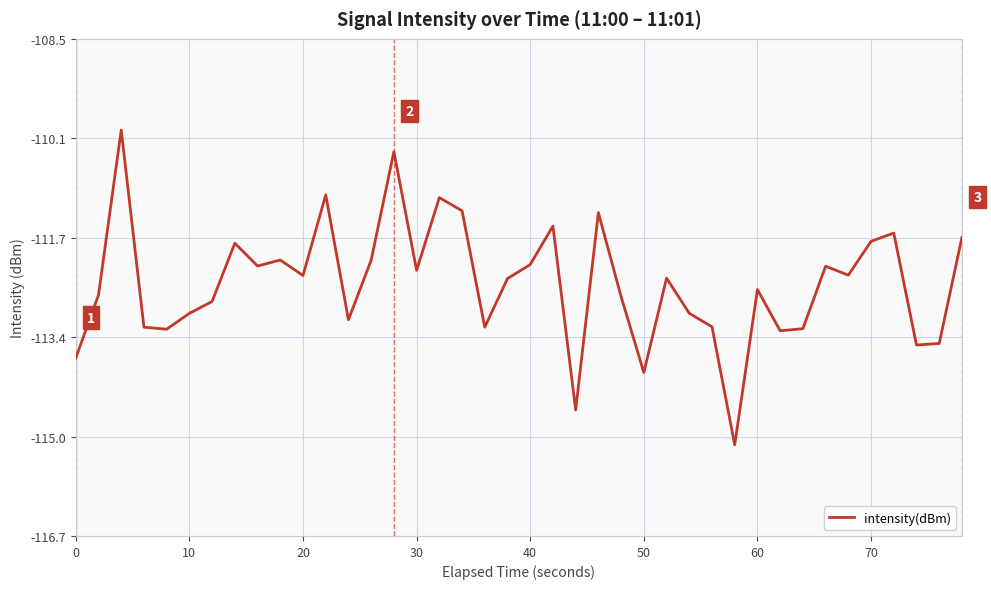

How many categories are shown in the chart?

40